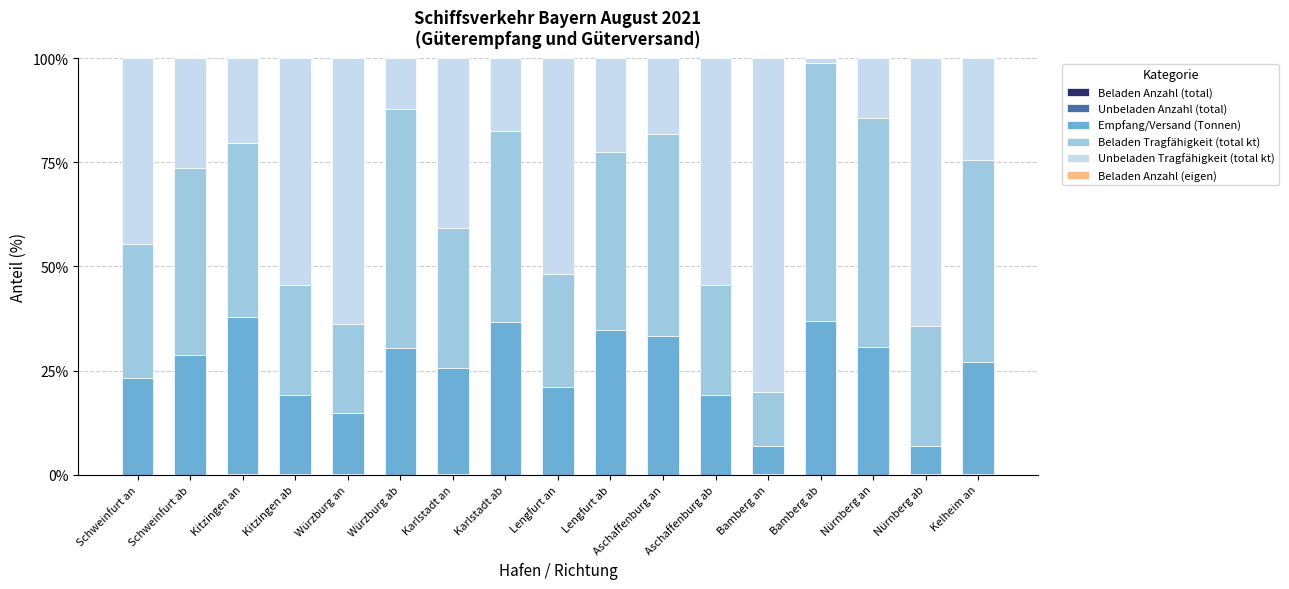

How many data points does each series have?

17